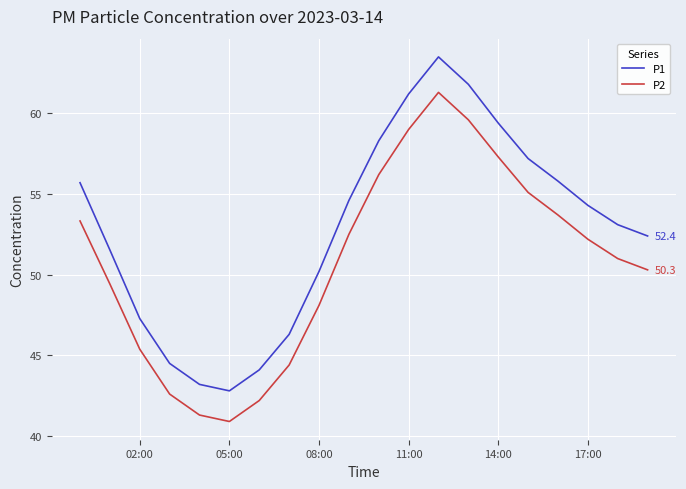

Rank the series by their average value, from highest to lowest.

P1, P2